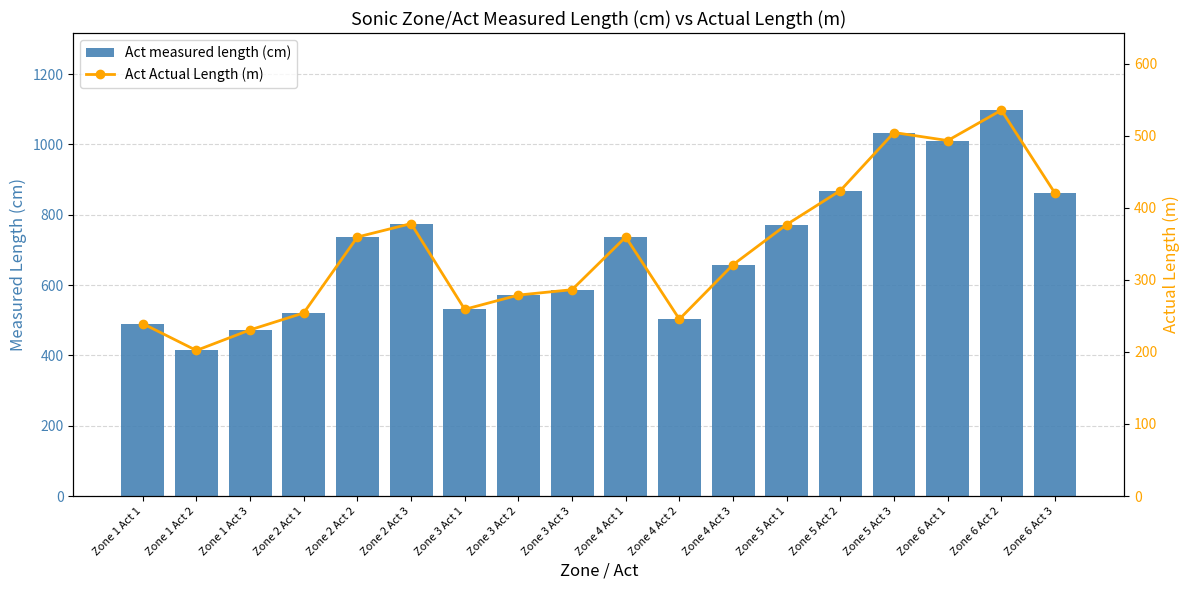

The Act measured length (cm) series shows 736.6 at Zone 4 Act 1. True or false?

True